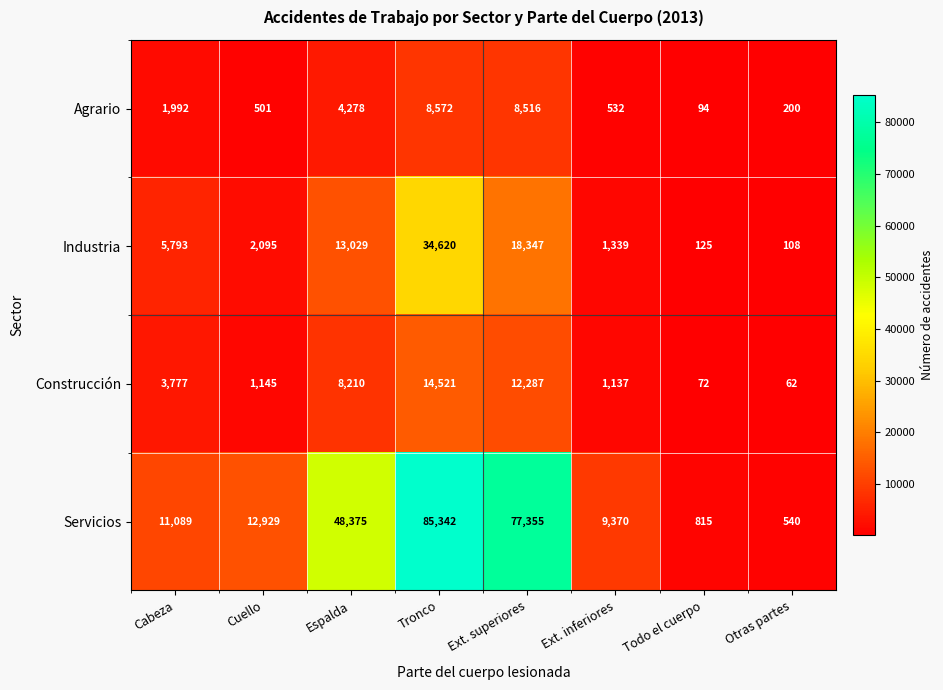

What is the total value across all series at Cabeza?

22651